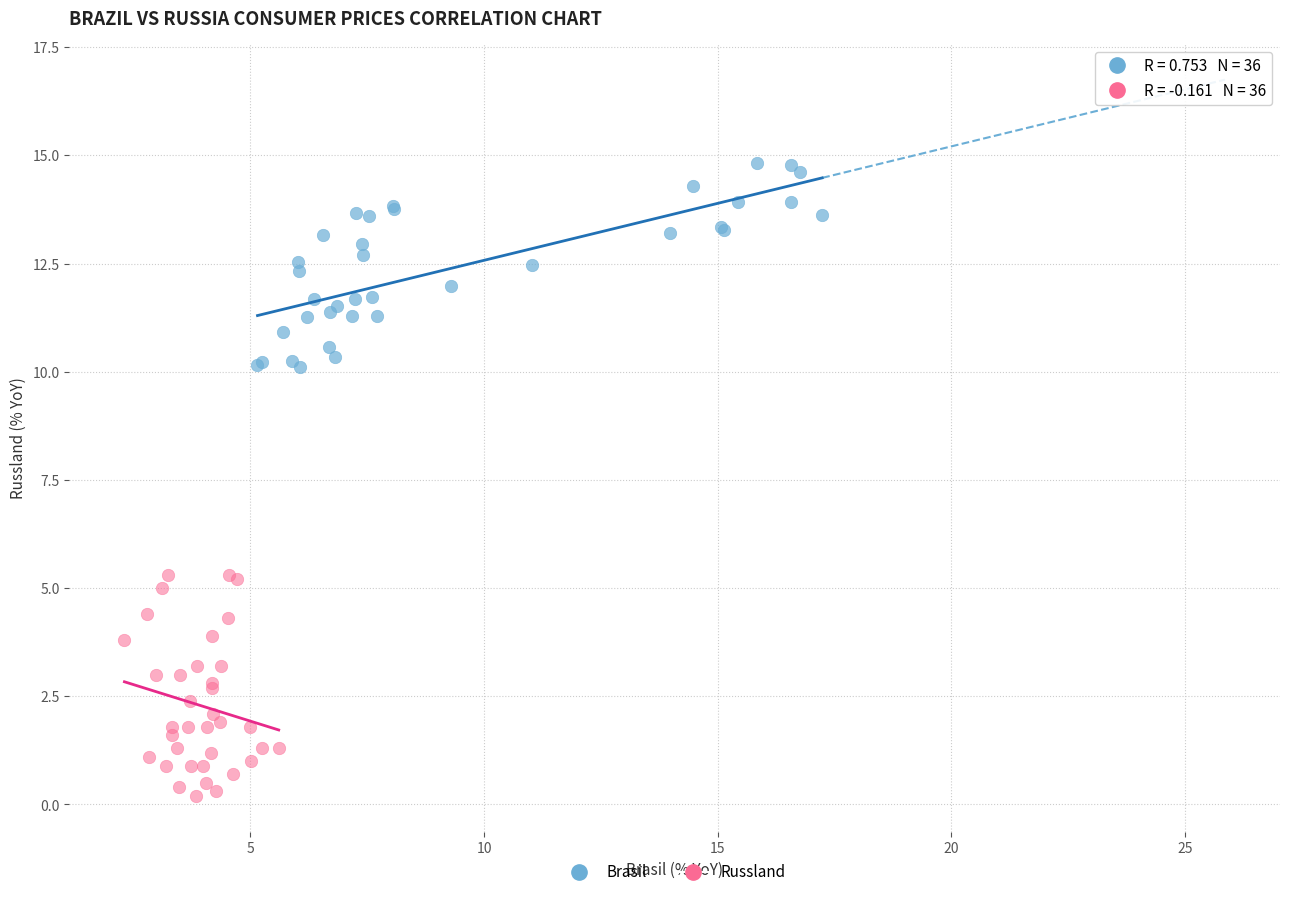

Which series has the largest Y range (max minus min)?

Russland